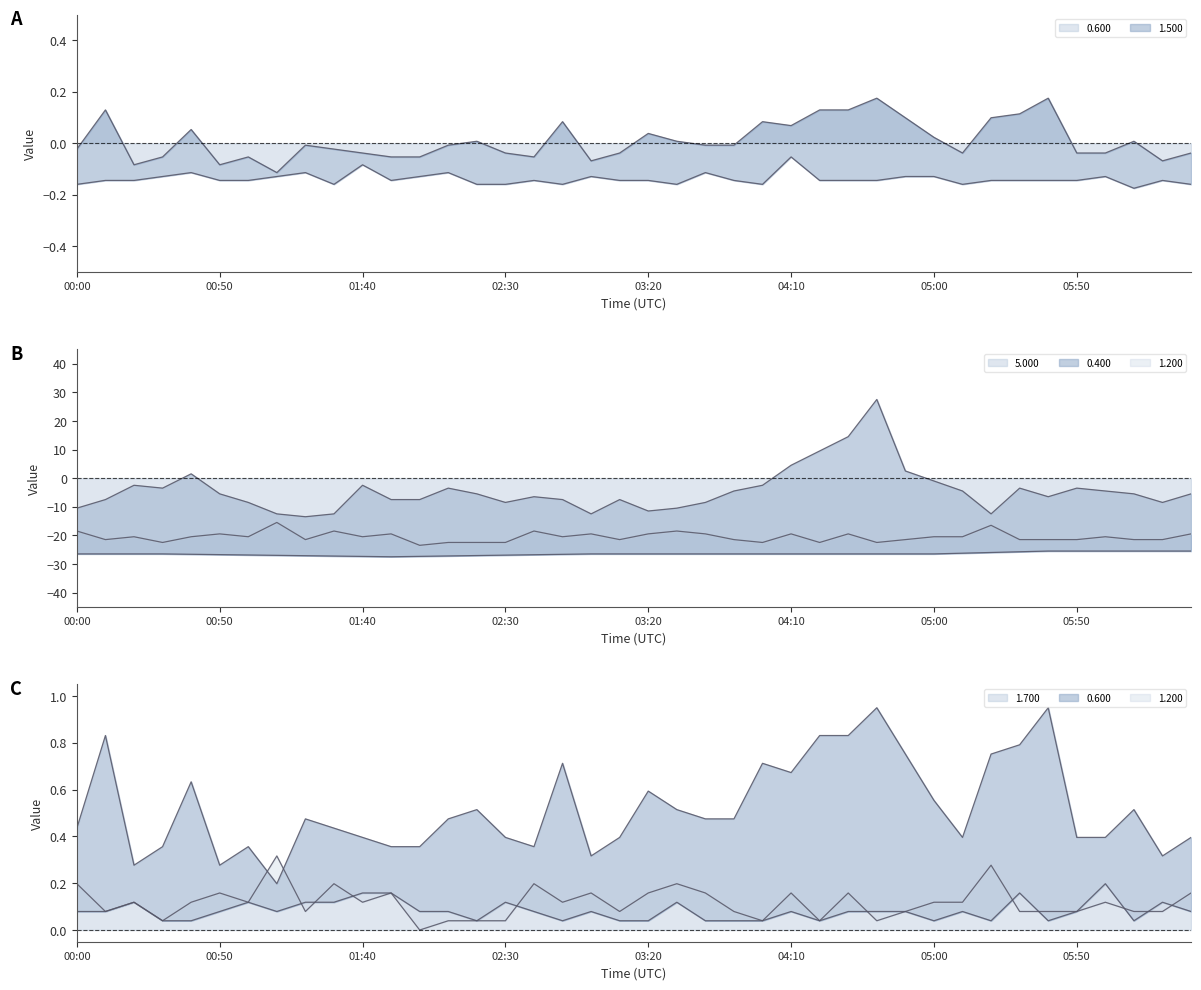

True or false: 1.200 has a value of -20.5 at 02:50.

True